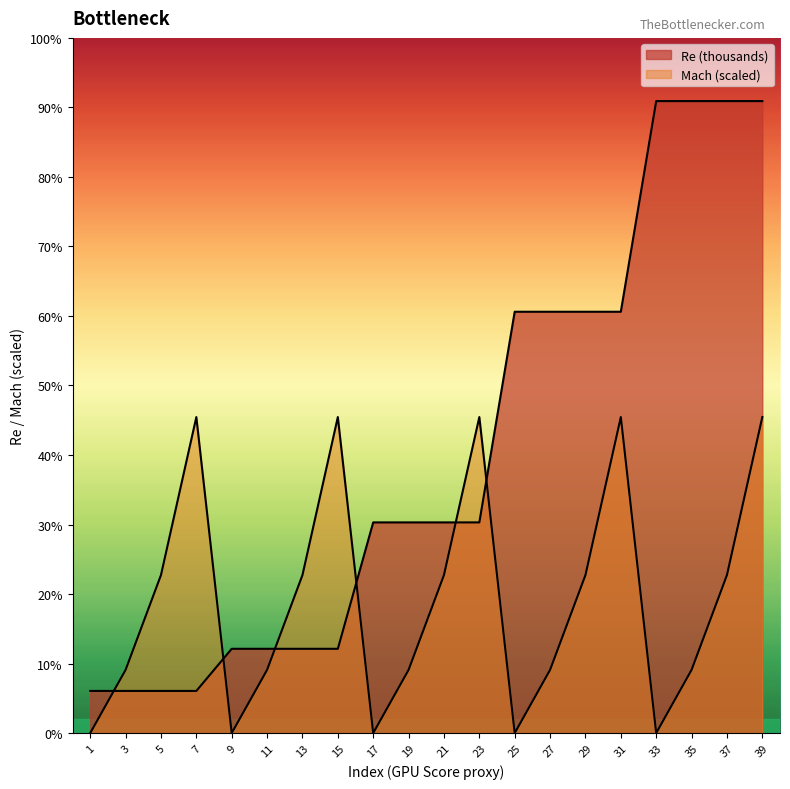

At how many categories does at least one series exceed 614?

4